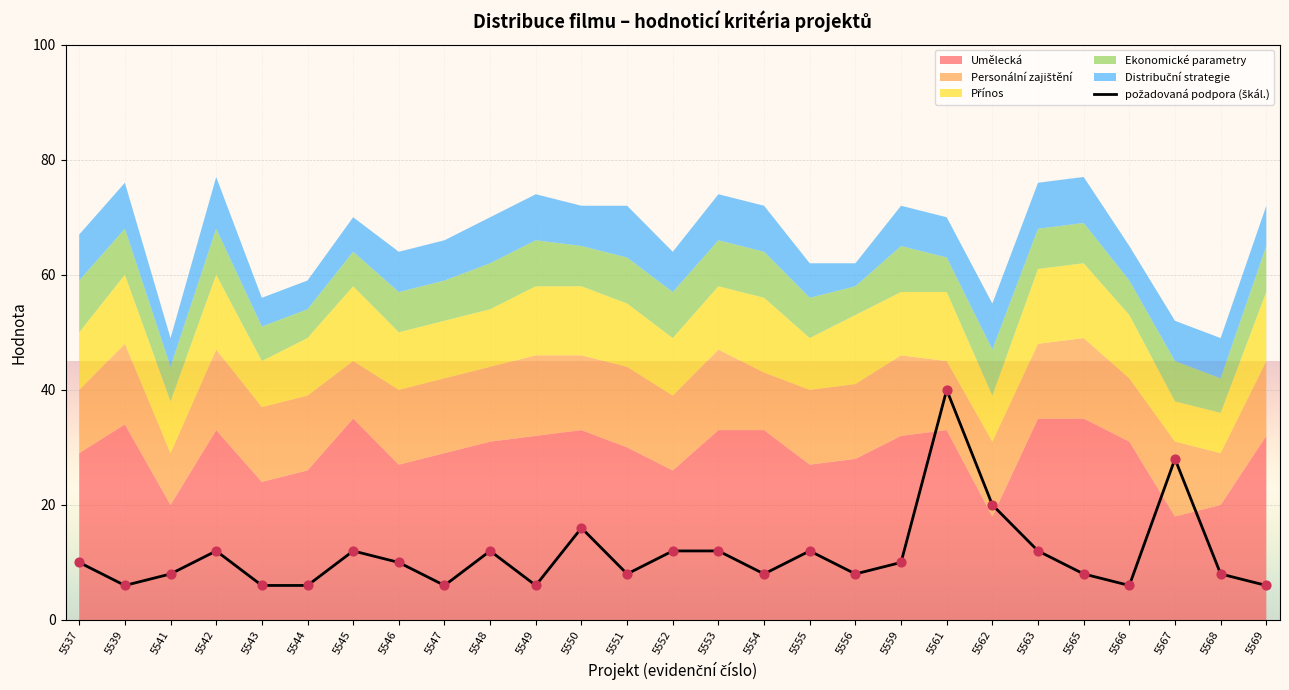

Which has a higher value, 5568 or 5546?

5546